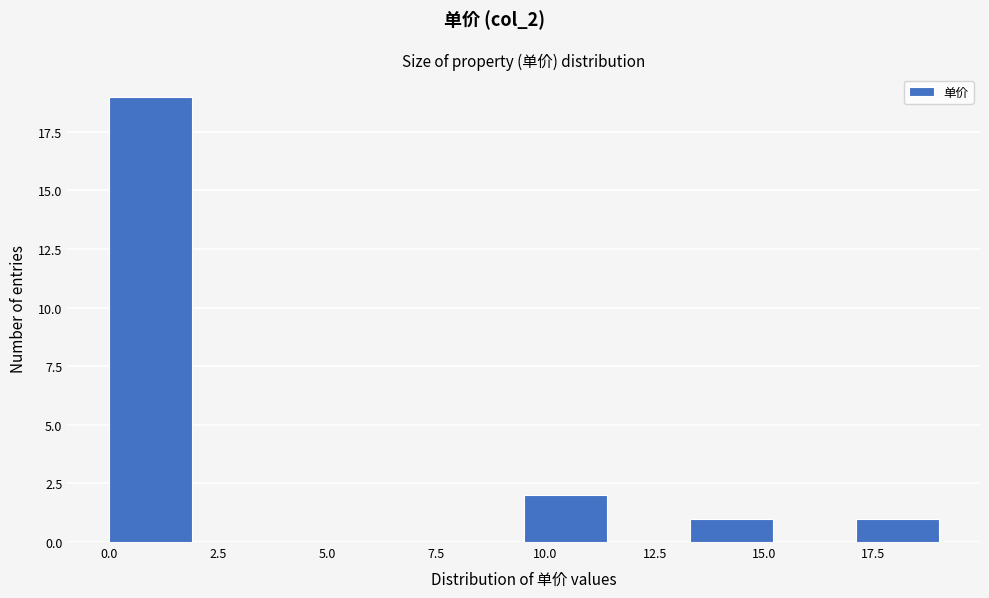

Around what value on the x-axis is the tallest bar? Give the approximate position of its centre, as read against the axis.

1.0